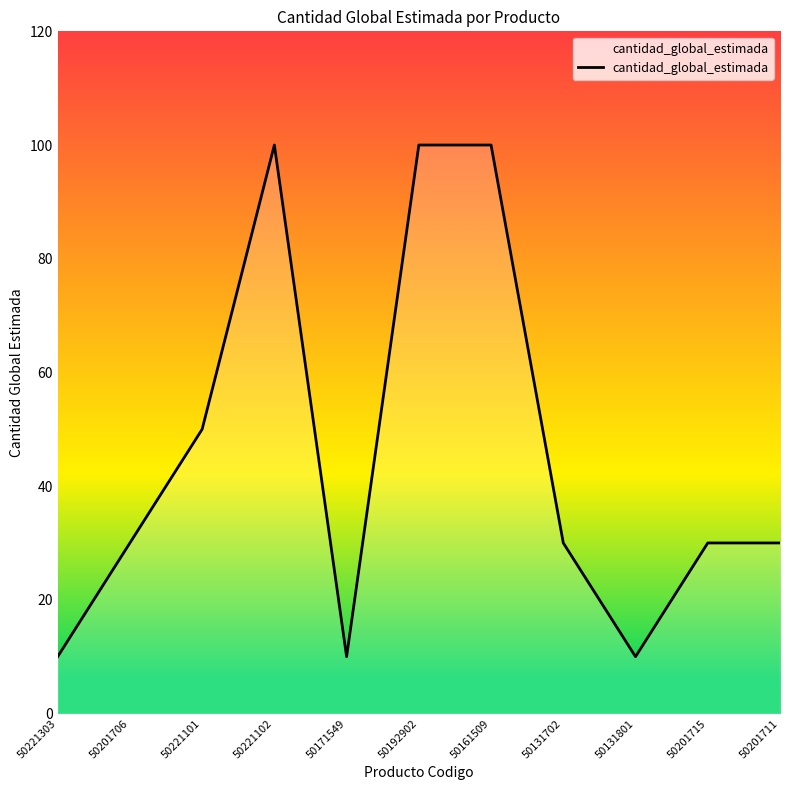

Which has a higher value, 50131702 or 50192902?

50192902